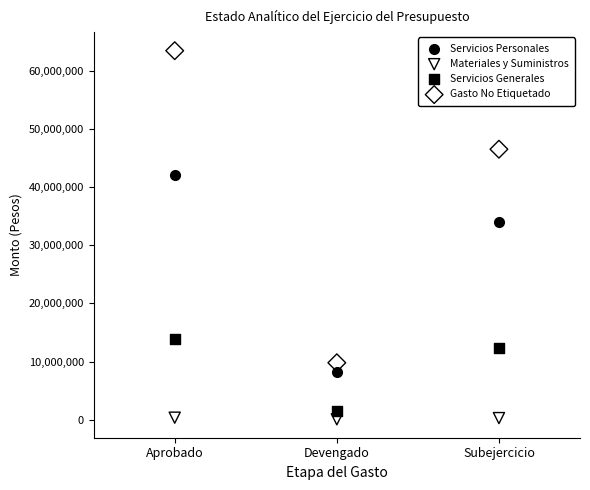

Which series has the widest spread of Y values?

Gasto No Etiquetado